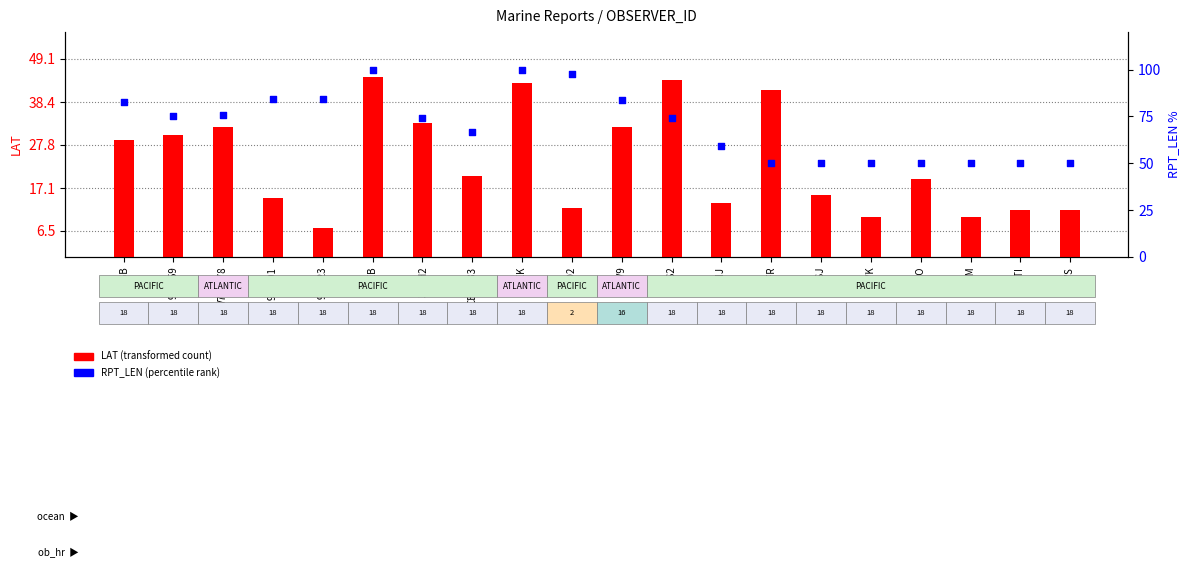

Is the value of RPT_LEN (percentile rank) at CB-4633 greater than the value of LAT (transformed count) at ZMFR?

Yes